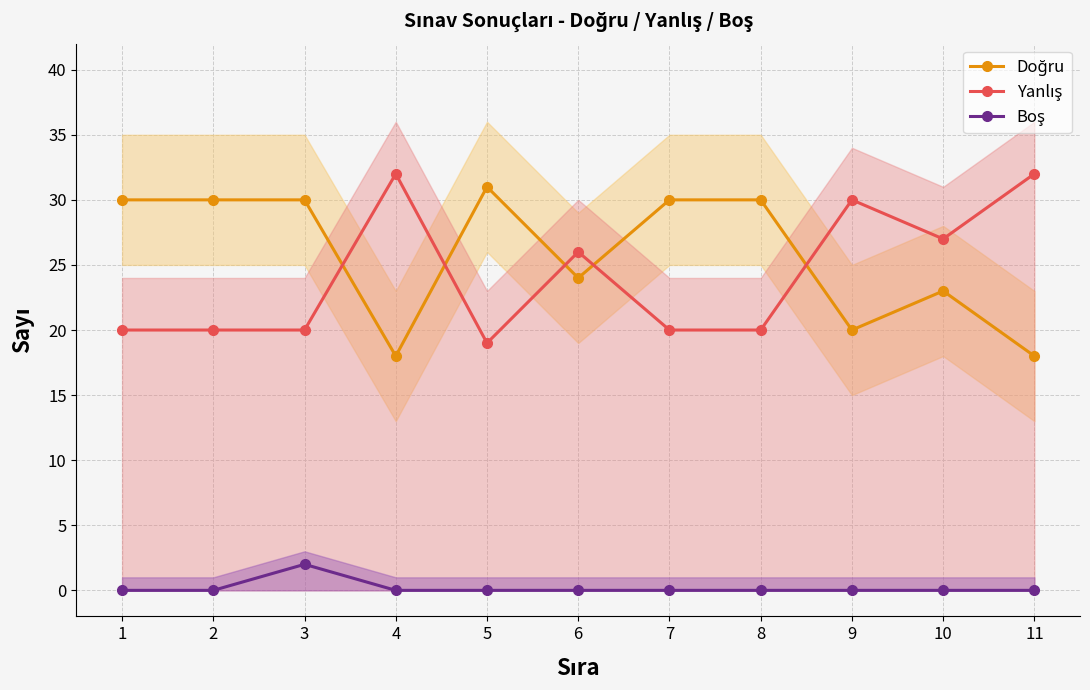

Count the Boş values in the range 0 to 1.

10